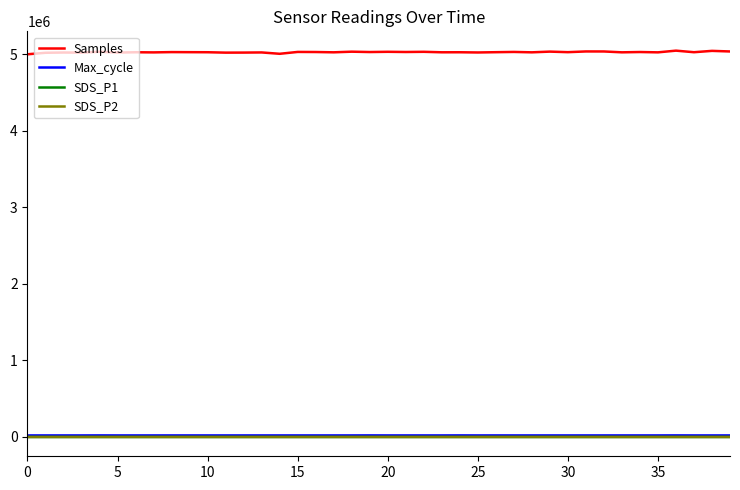

Which series has the largest total across all categories?

Samples